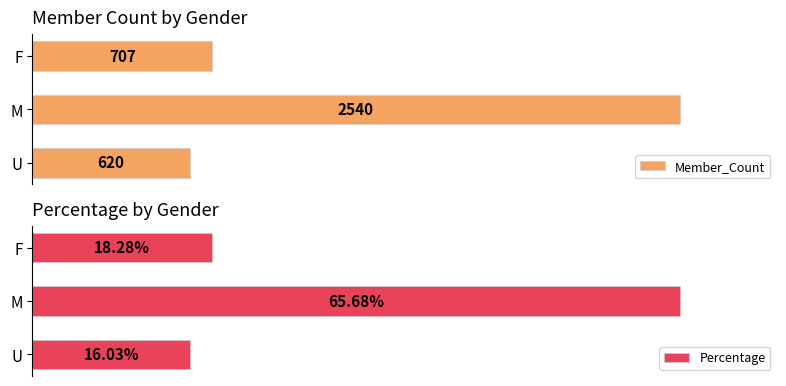

How many bars are there in total?

6